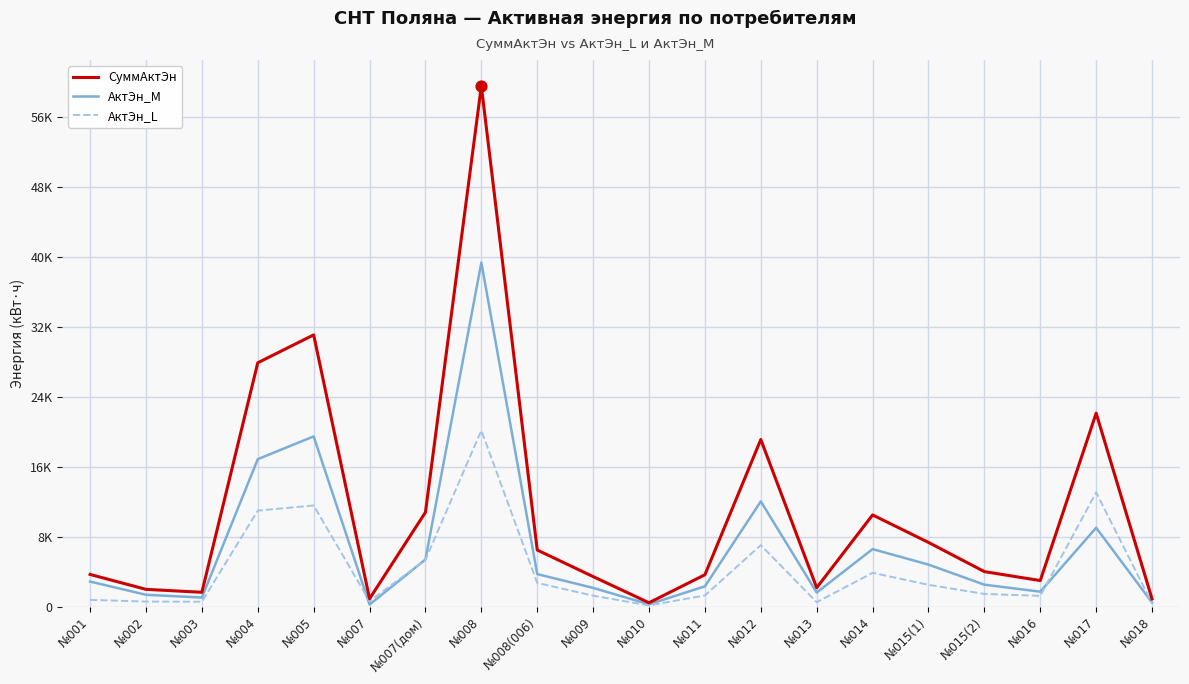

Is the value of СуммАктЭн at №001 greater than the value of АктЭн_M at №001?

Yes